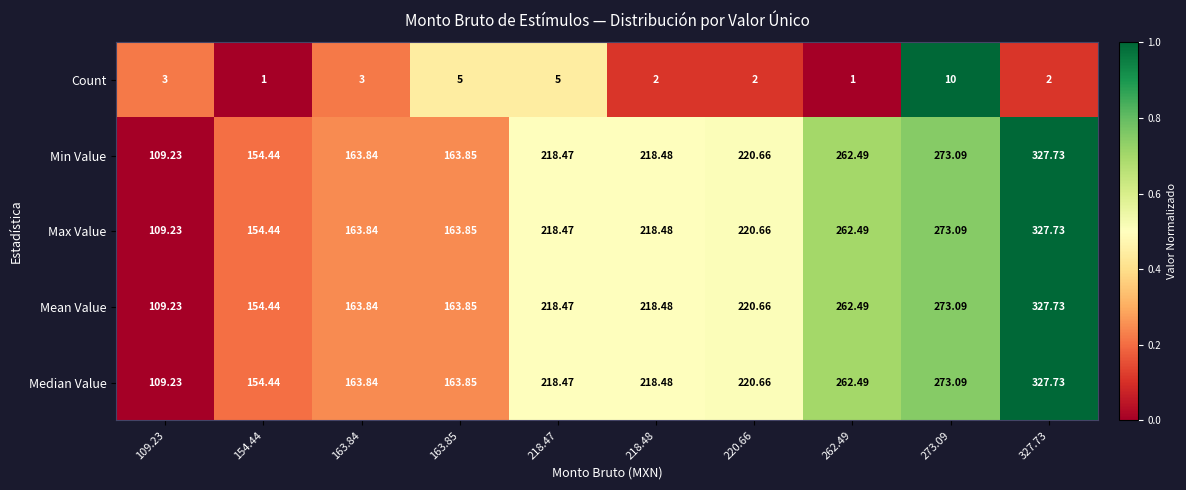

Is the value of Median Value at 262.49 greater than the value of Mean Value at 163.85?

Yes